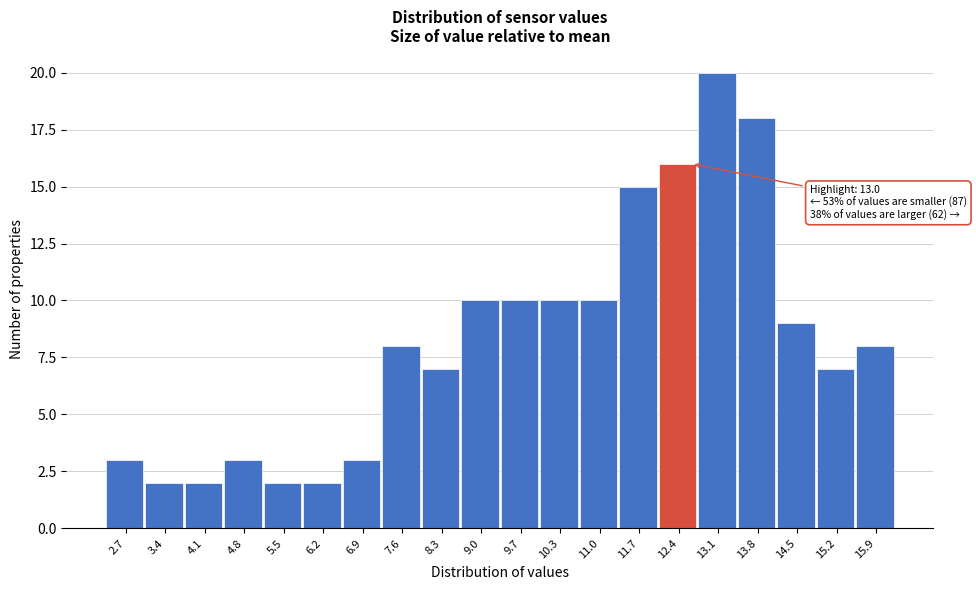

Reading left to right, what are all the values shown in this chart?

2.7=3	3.4=2	4.1=2	4.8=3	5.5=2	6.2=2	6.9=3	7.6=8	8.3=7	9.0=10	9.7=10	10.3=10	11.0=10	11.7=15	12.4=16	13.1=20	13.8=18	14.5=9	15.2=7	15.9=8